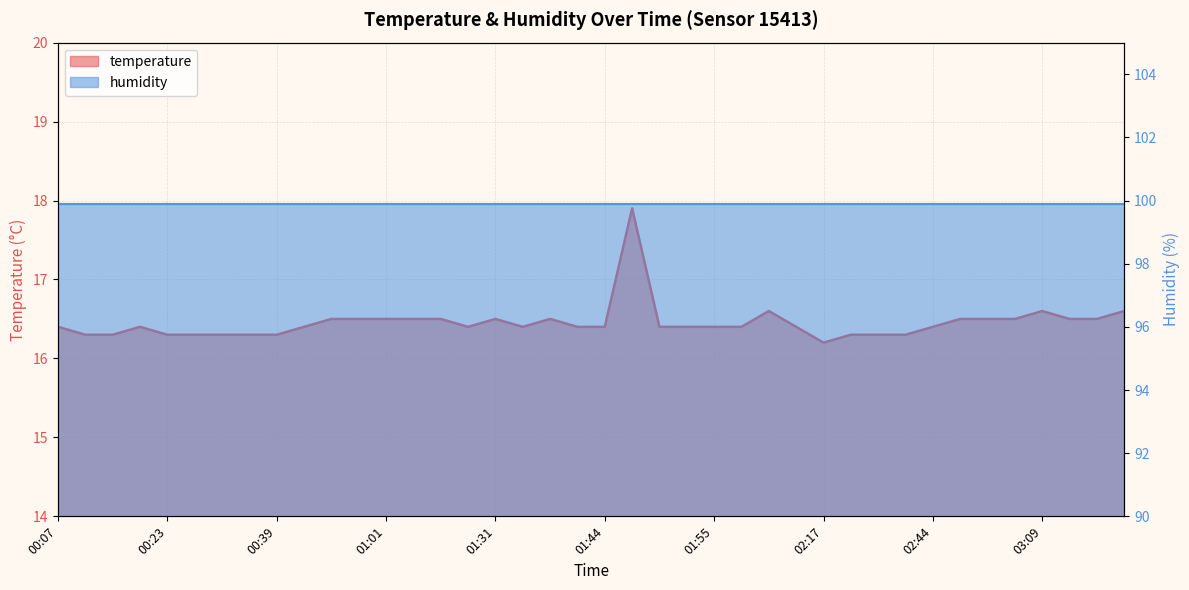

Is it true that the value at 00:28 is 4.9?

False